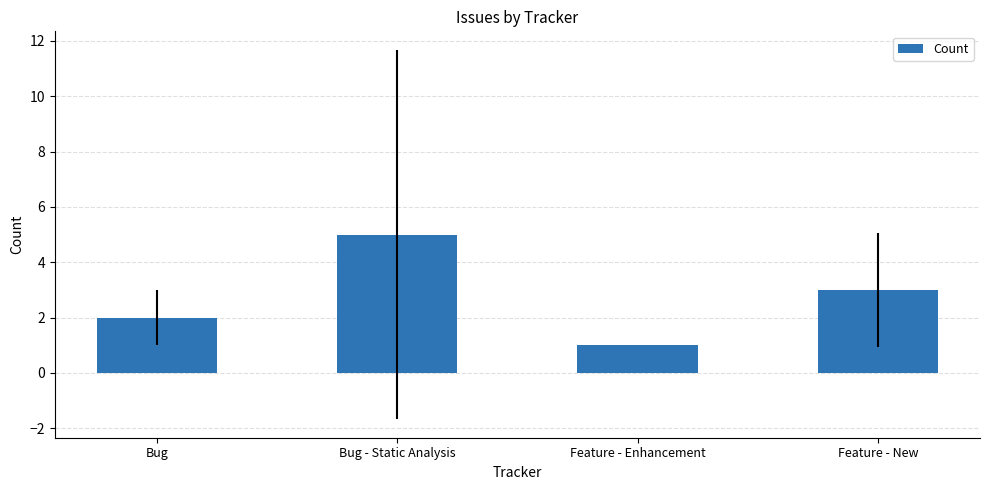

Reading left to right, extract all data points from this chart.

2	5	1	3